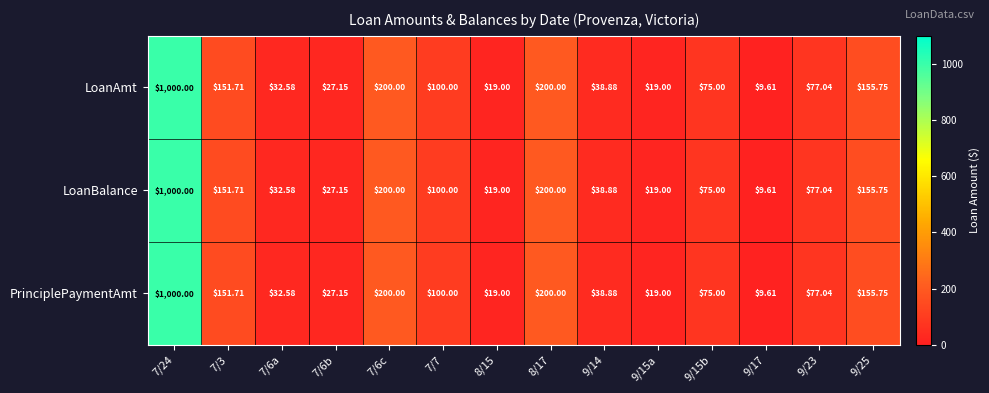

Is the value of LoanBalance at 8/17 greater than the value of LoanAmt at 9/14?

Yes